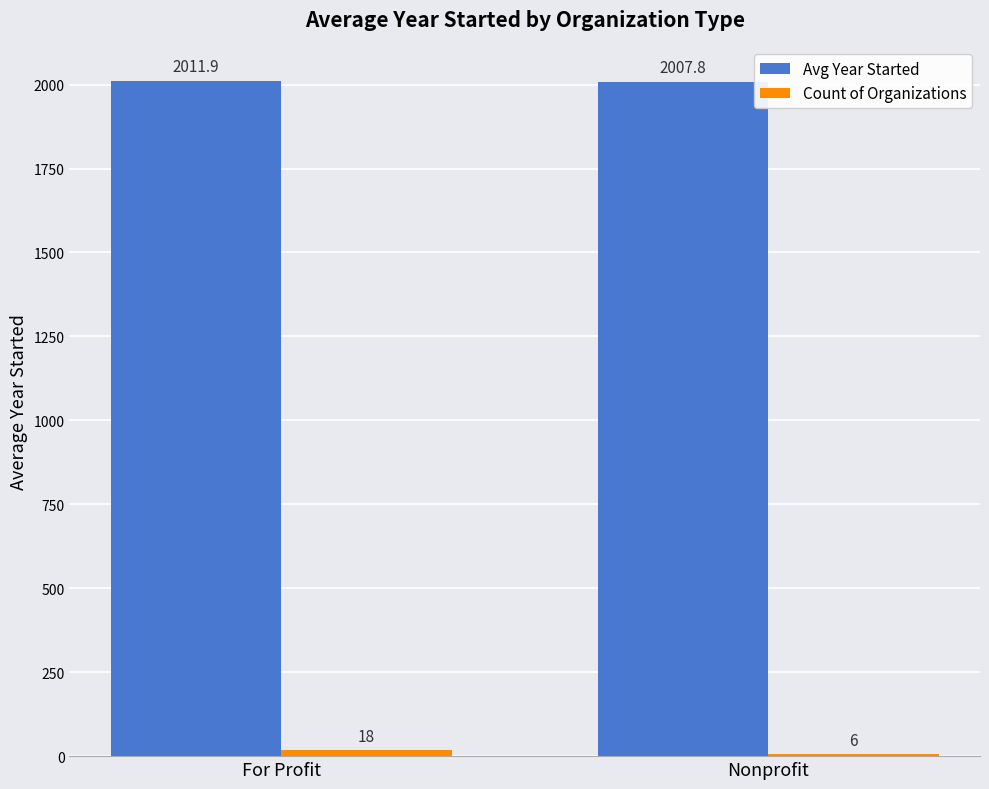

At which category is the sum across all series the highest?

For Profit